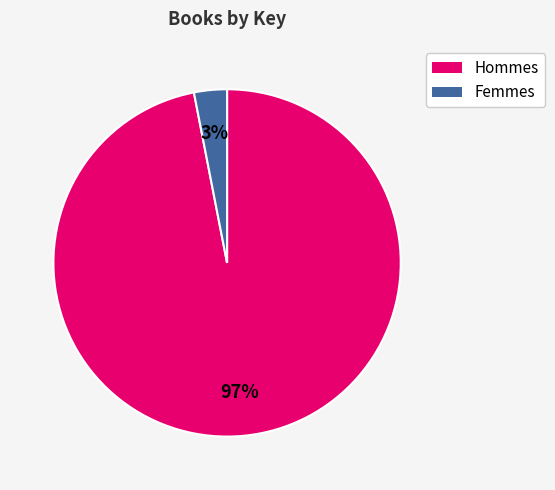

To the nearest percent, what is the difference between the largest and smallest slice percentages?

94%